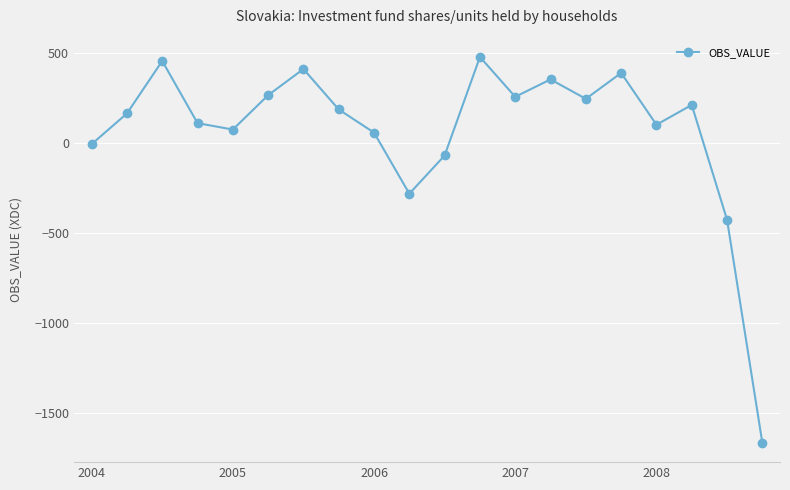

What is the value of the 8th point from the left?

184.6